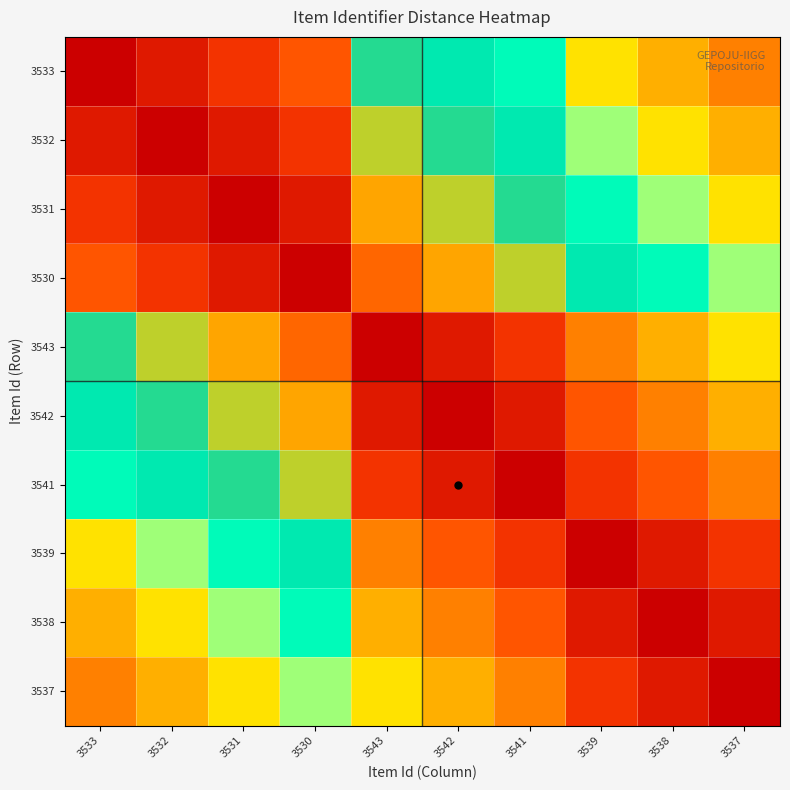

Between 3541 and 3543, which is larger?

3543